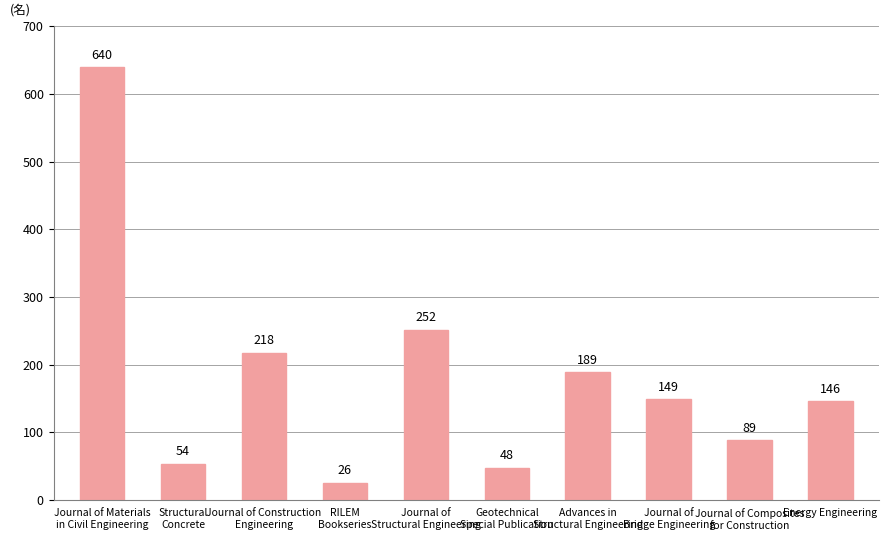

What is the difference between the maximum and second lowest values?

592